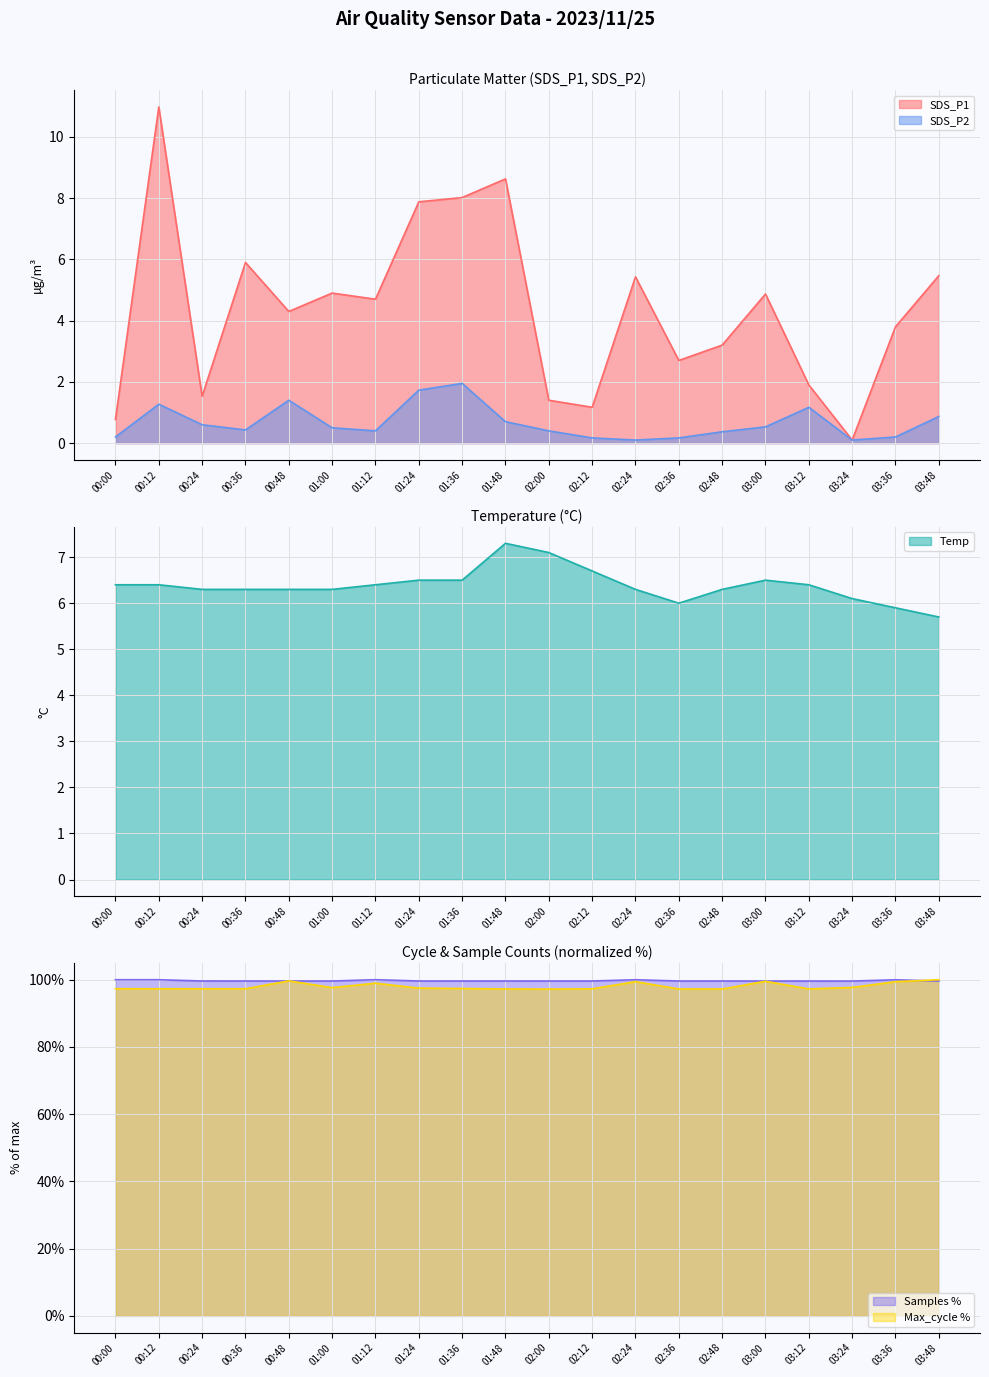

What position from the left is 03:24?

18